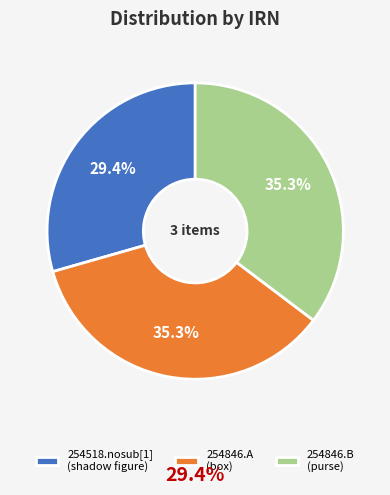

To the nearest percent, what is the difference between the largest and smallest slice percentages?

6%